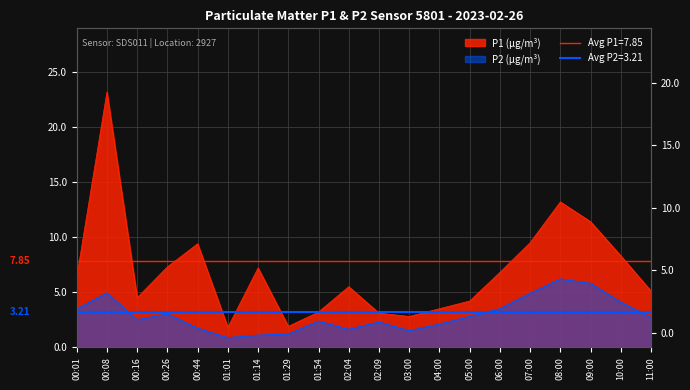

Which series has the largest total across all categories?

P1